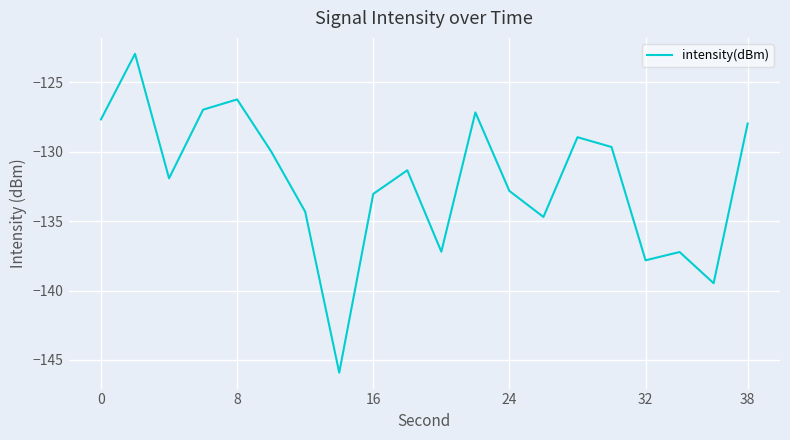

Reading left to right, extract all data points from this chart.

-127.7	-123.0	-131.9	-127.0	-126.2	-130.0	-134.3	-145.9	-133.0	-131.3	-137.2	-127.2	-132.8	-134.7	-129.0	-129.7	-137.8	-137.2	-139.5	-128.0